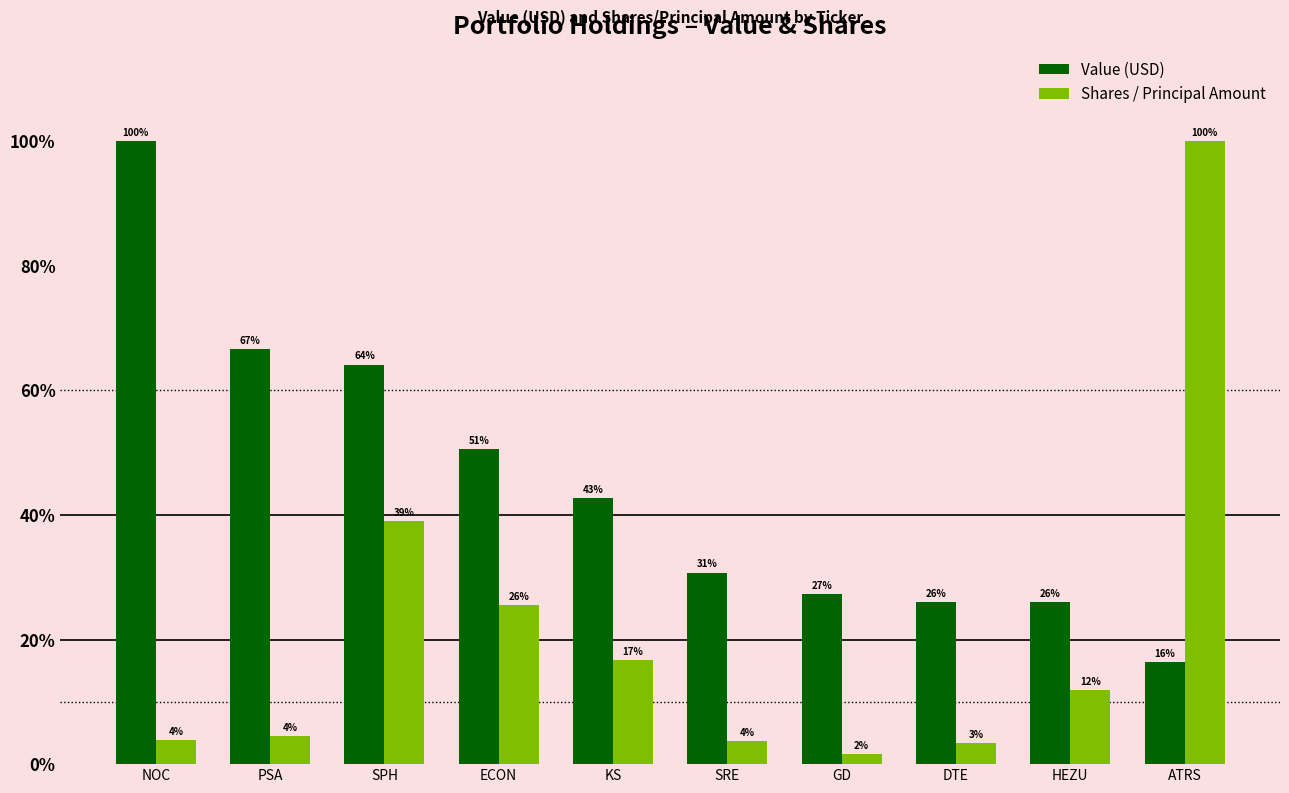

What is the label of the 5th bar from the right?

SRE